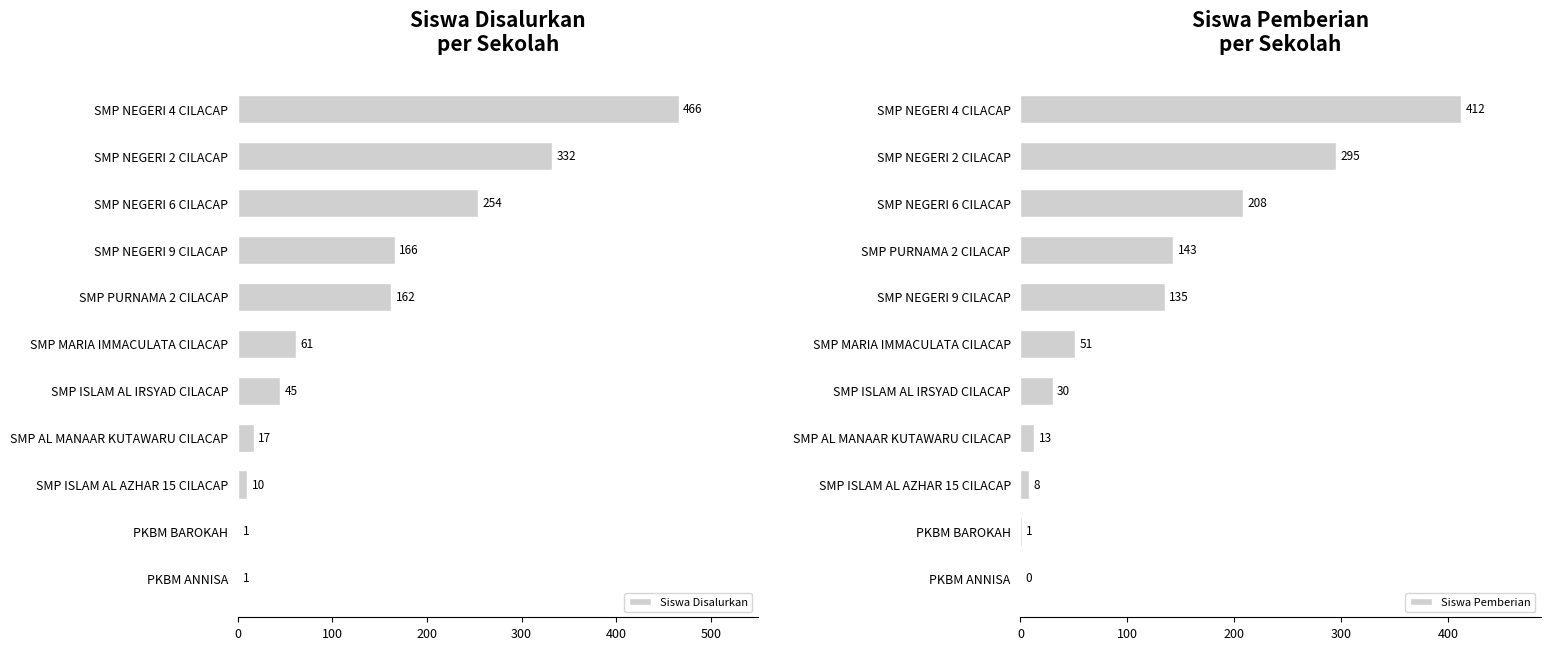

Is it true that Siswa Disalurkan equals 45 at SMP ISLAM AL IRSYAD CILACAP?

True